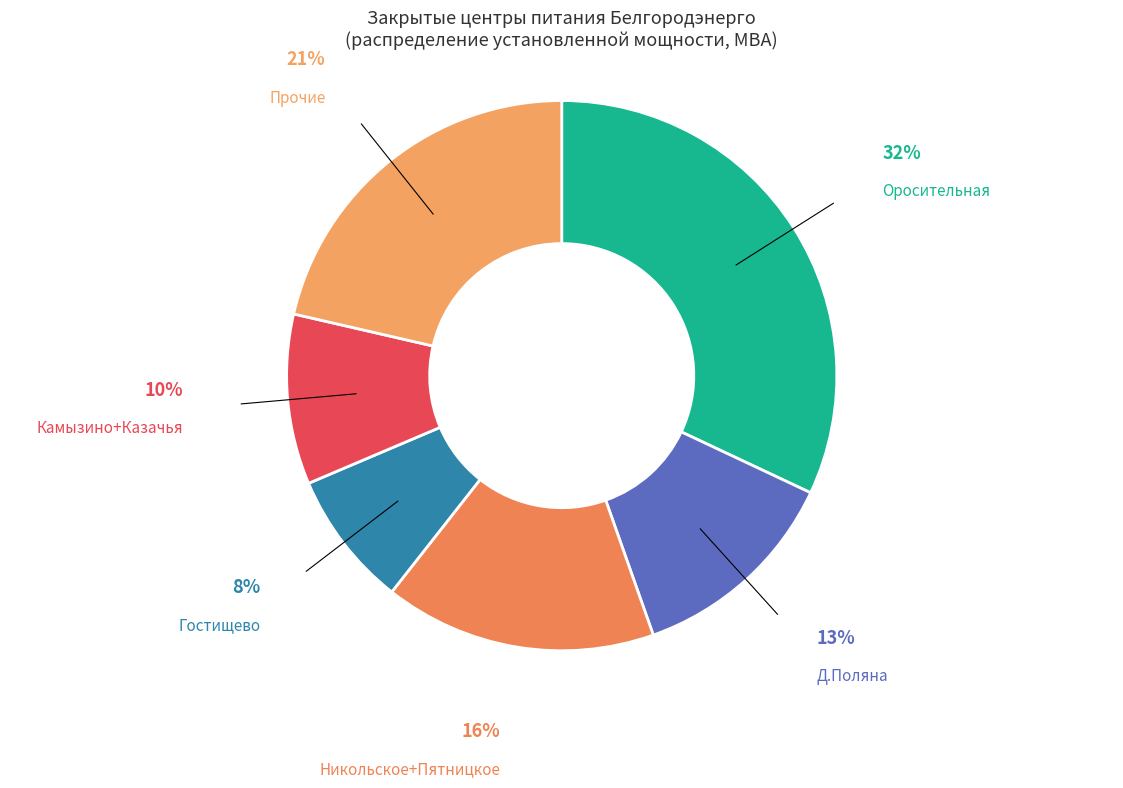

Which category has the biggest portion of the pie?

ПС-110/35/10кВ Оросительная